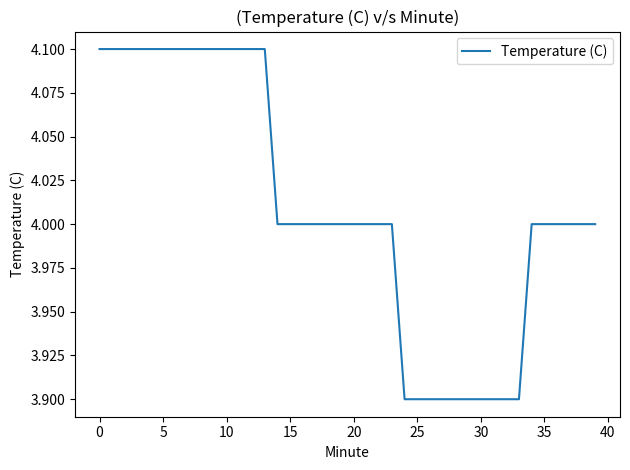

What is the smallest value displayed?

3.9